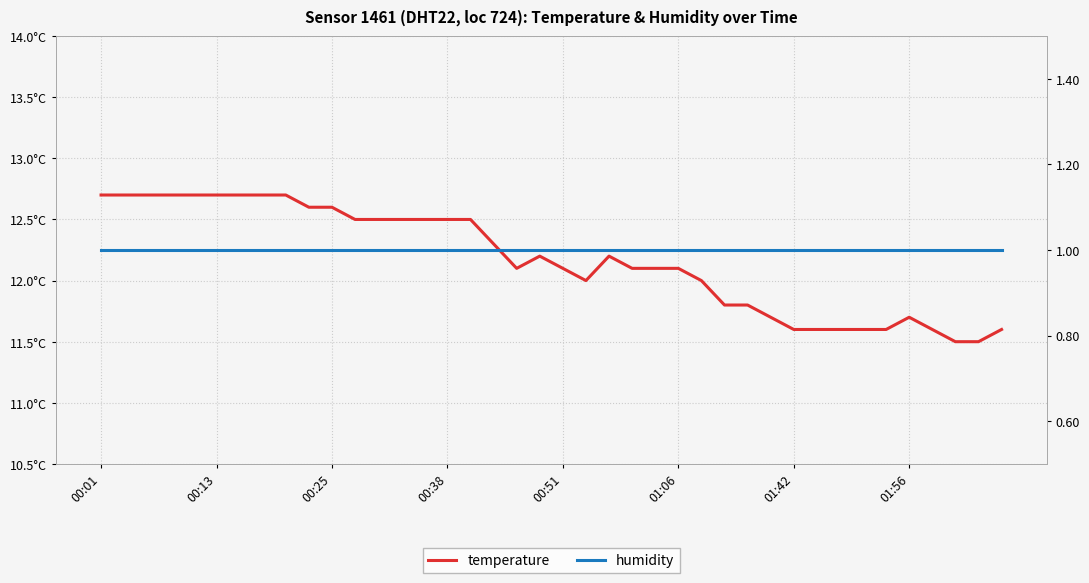

The humidity series shows 1.3 at 33. True or false?

False